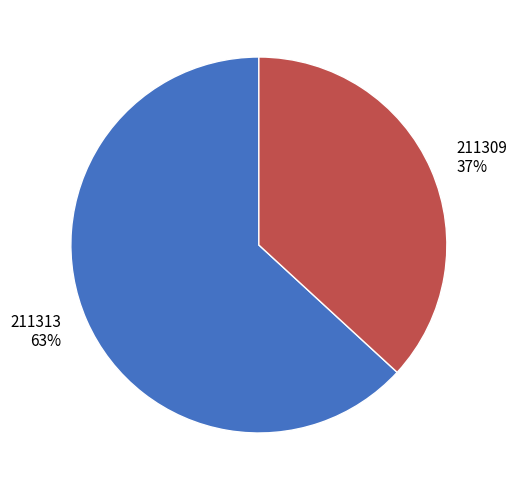

What is the smallest slice in the pie chart?

211309